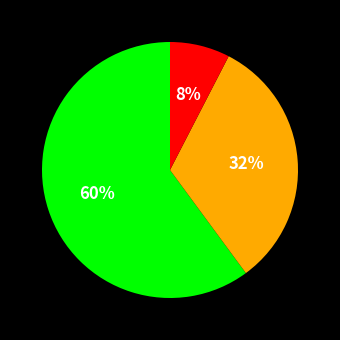

Is there any slice that represents more than half of the pie?

Yes